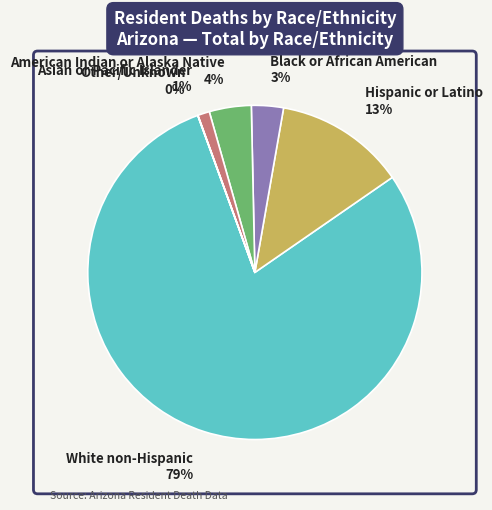

Between Hispanic or Latino and White non-Hispanic, which is larger?

White non-Hispanic